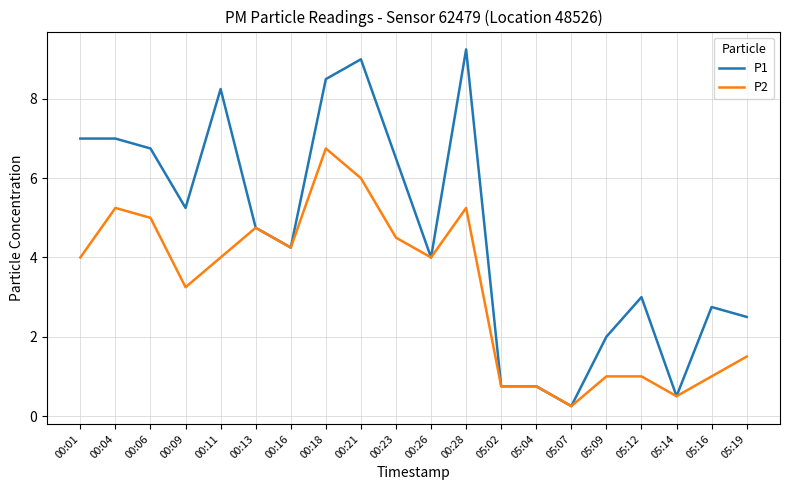

At which label does P1 reach its minimum?

05:07